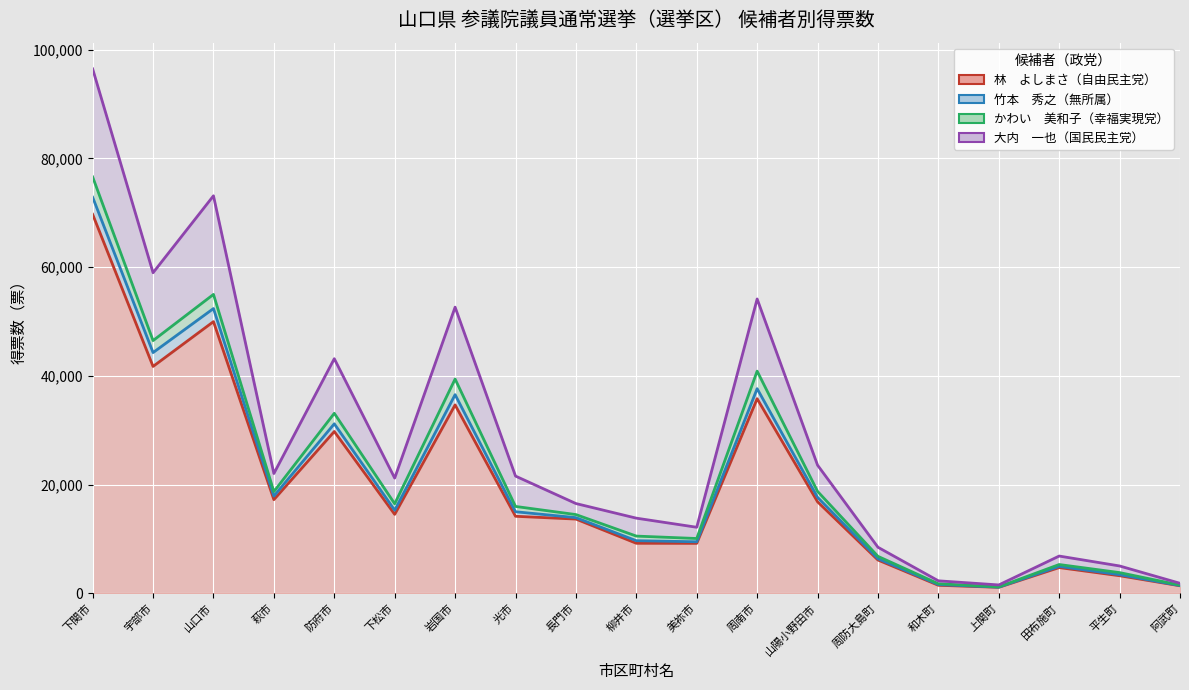

How many interior local valleys does the 大内　一也（国民民主党） series have?

5